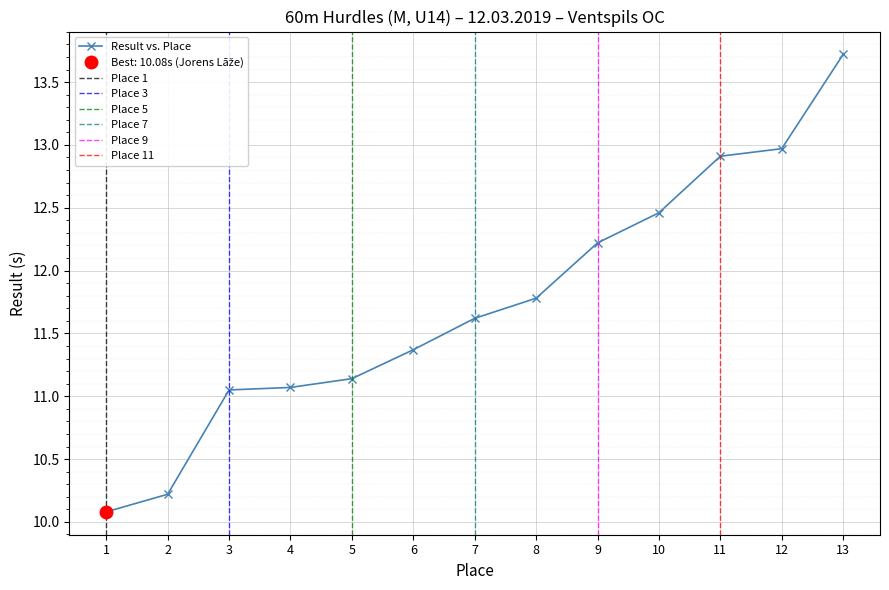

The Result vs. Place series shows 13.7 at 13. True or false?

True